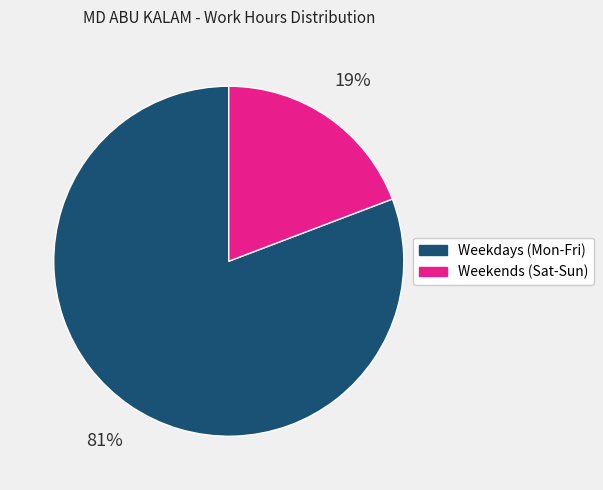

To the nearest percent, what is the average slice percentage?

50%